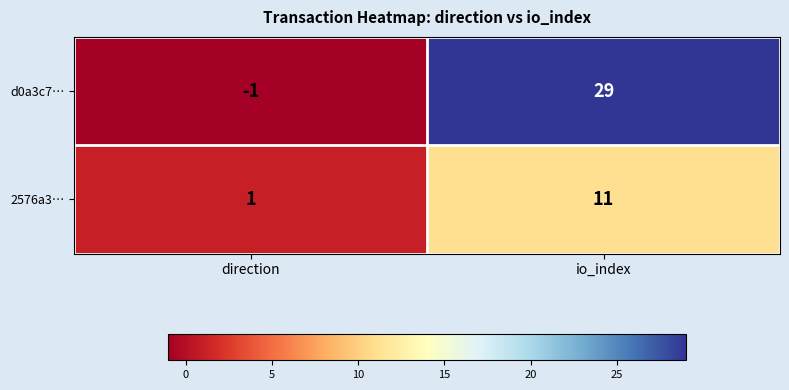

What is the smallest value displayed?

-1